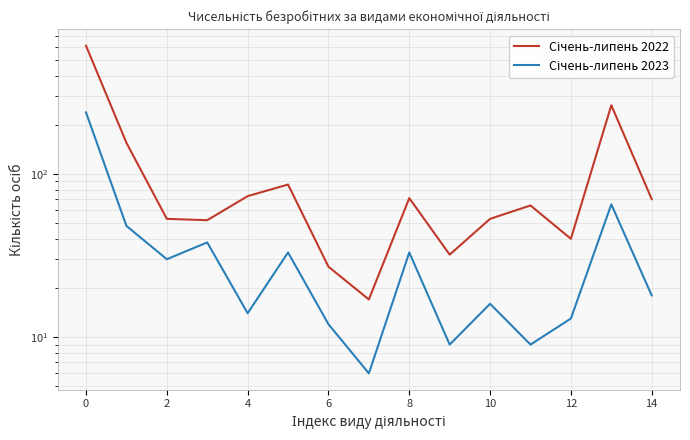

True or false: Січень-липень 2022 and Січень-липень 2023 cross at least once.

False